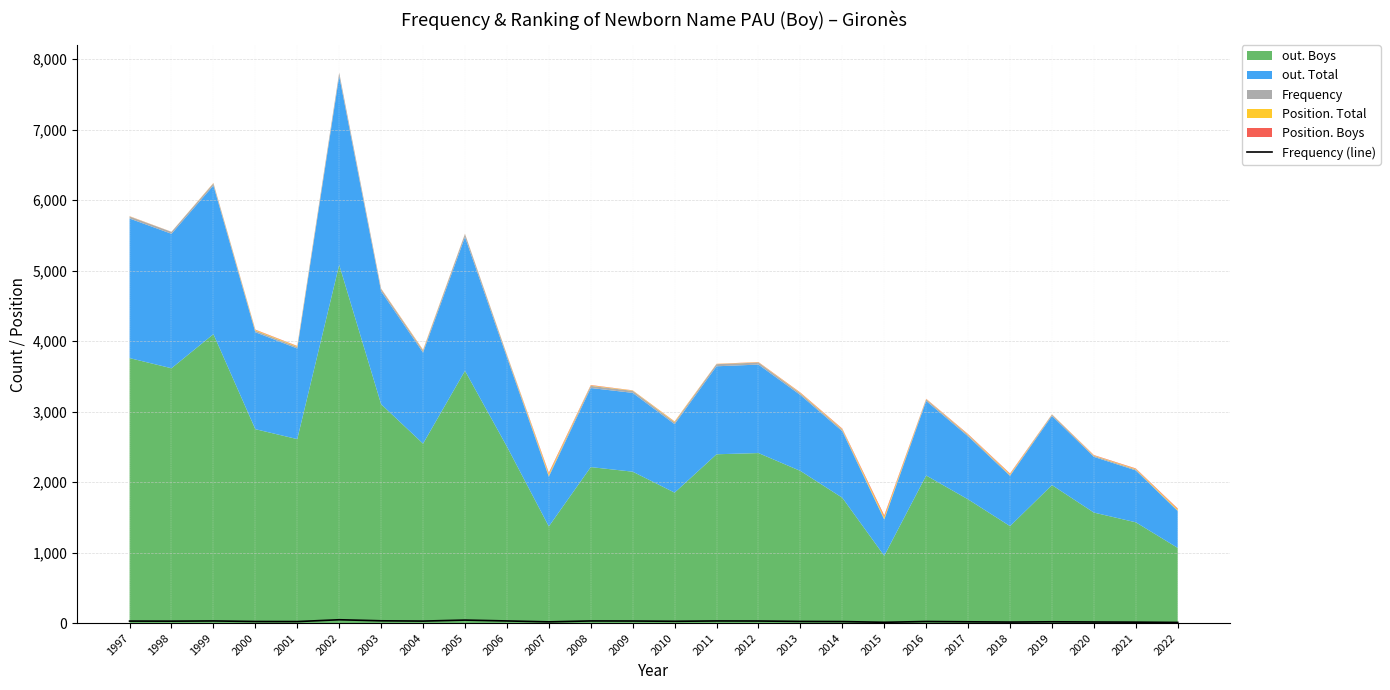

Between 2008 and 1999, which is larger?

2008